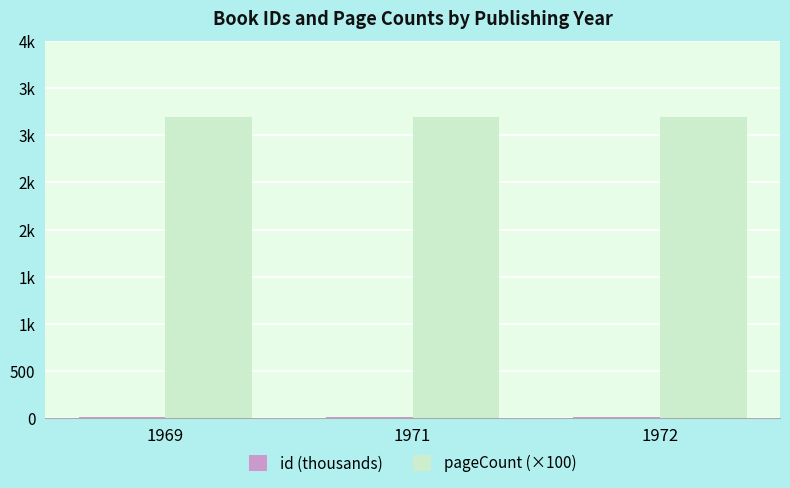

How many bars are there in total?

6